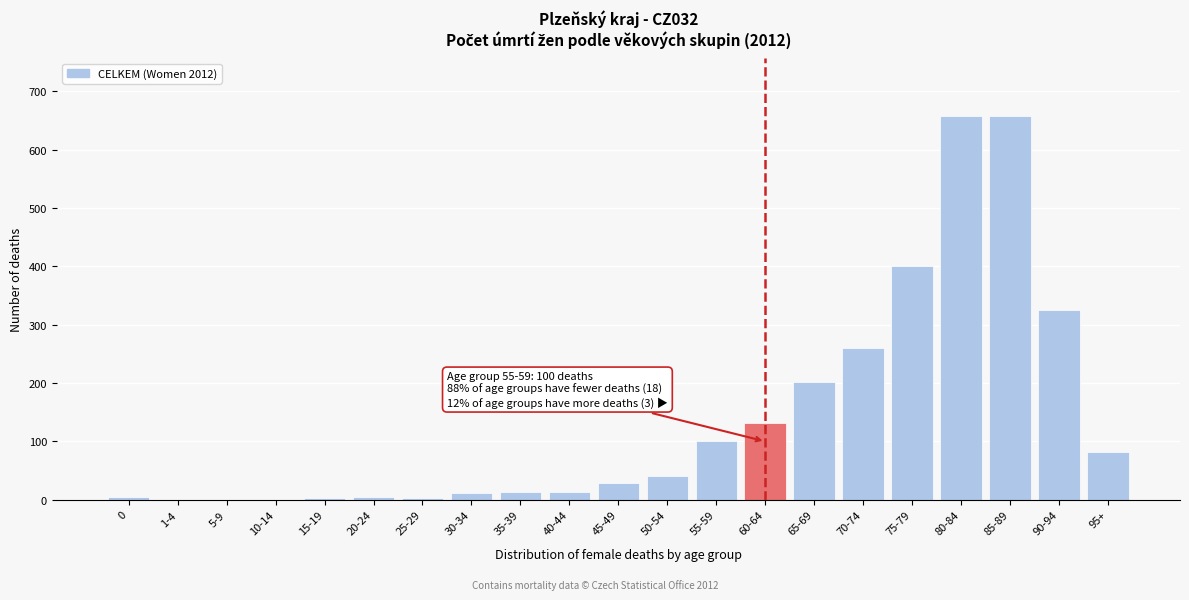

The value at 85-89 is 658. True or false?

True